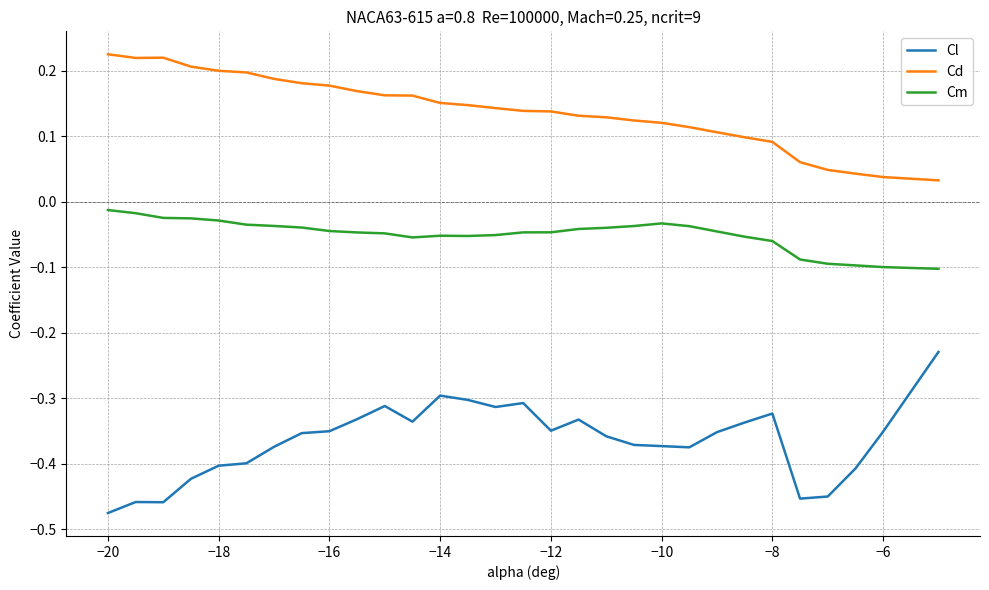

True or false: Cl and Cd intersect in this chart.

False